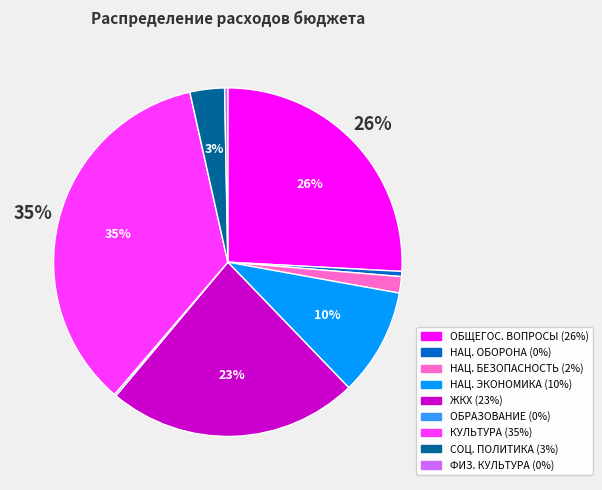

Does any single category account for the majority?

No